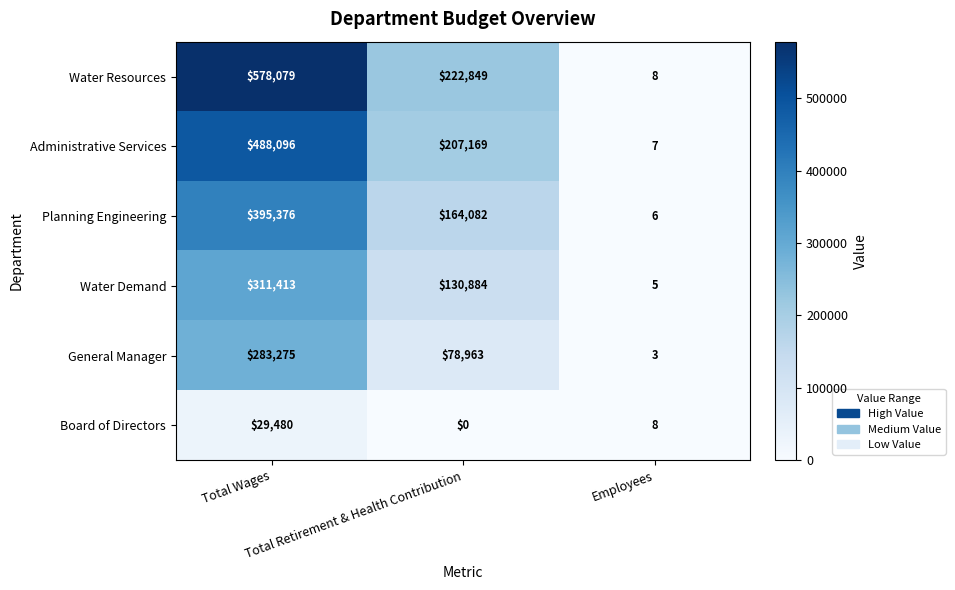

What is the difference between the maximum and minimum values in the Administrative Services series?

488089